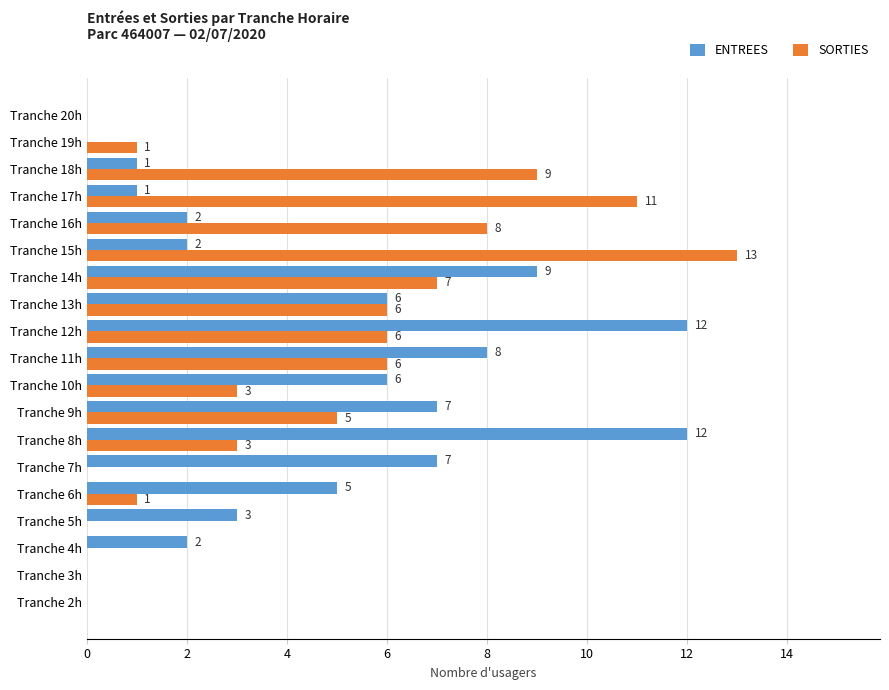

What is the highest value of the SORTIES series?

13